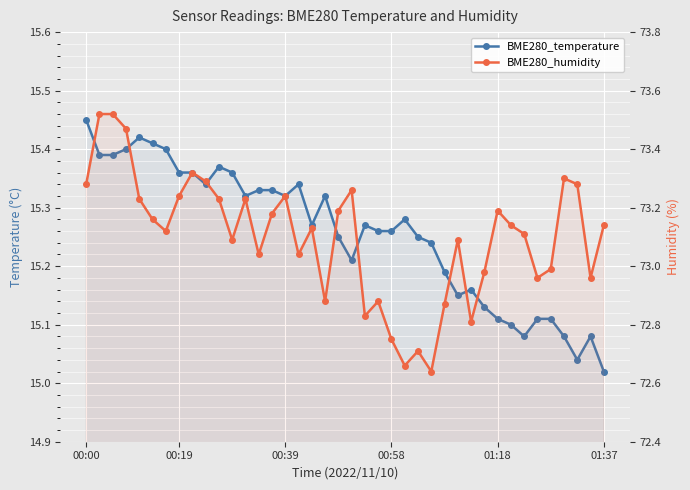

What are all the series names shown in the legend?

BME280_temperature, BME280_humidity